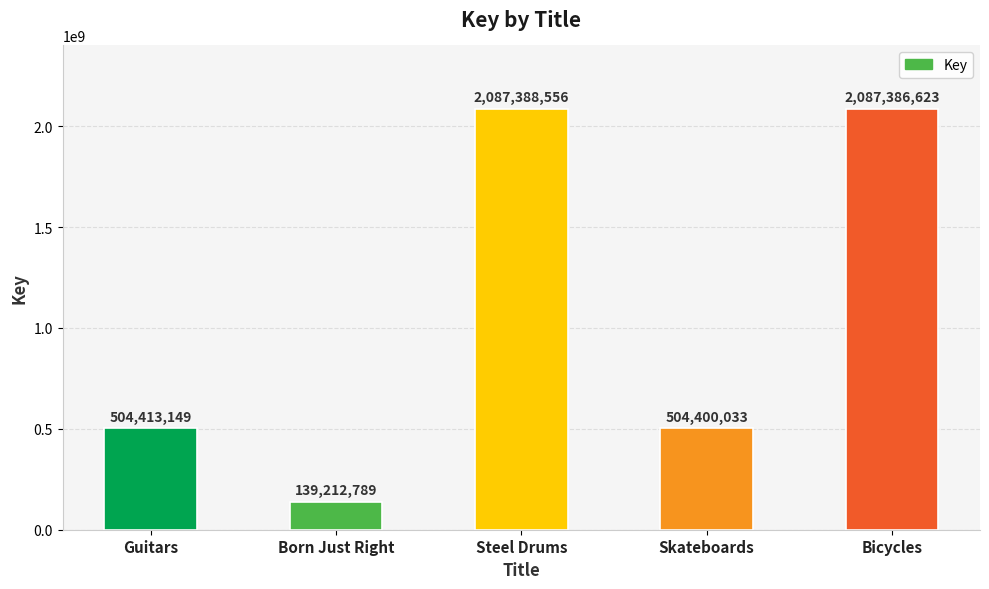

Reading left to right, list all the values displayed in this chart.

504413149	139212789	2087388556	504400033	2087386623